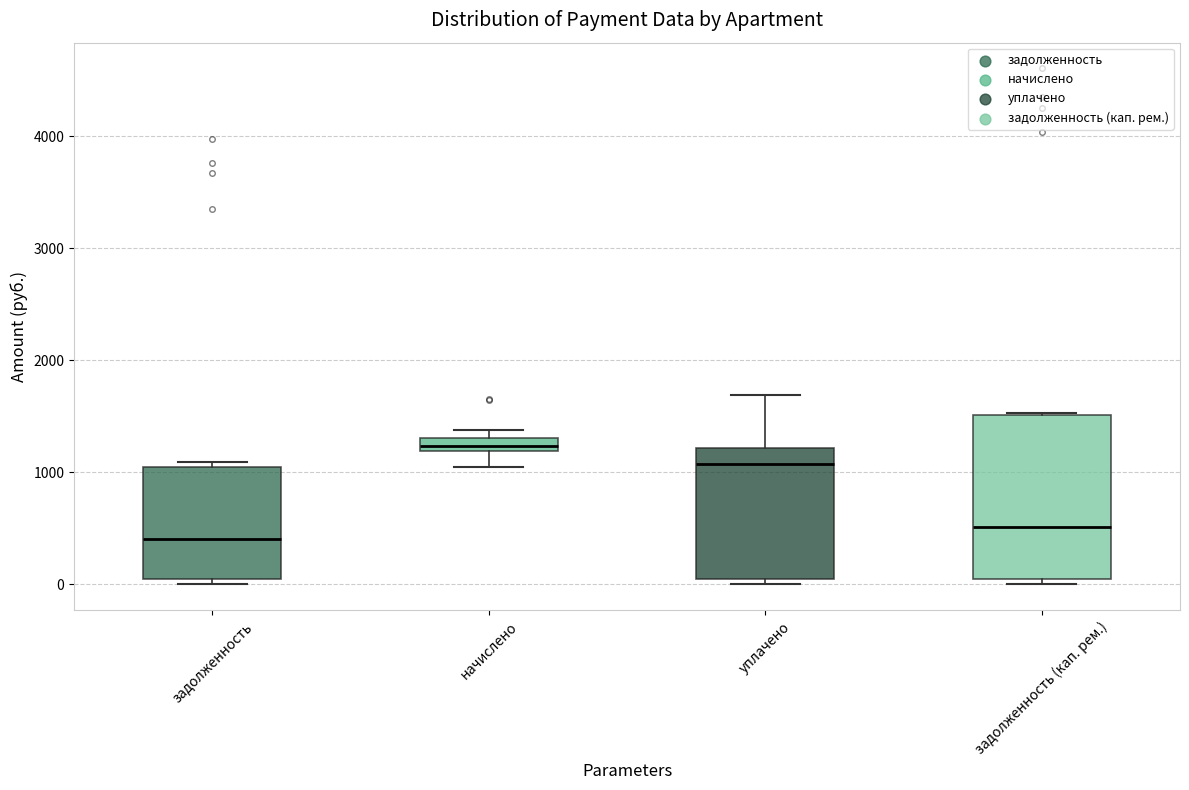

Comparing the boxes themselves (not the whiskers), which one is the tallest?

задолженность (кап. рем.)